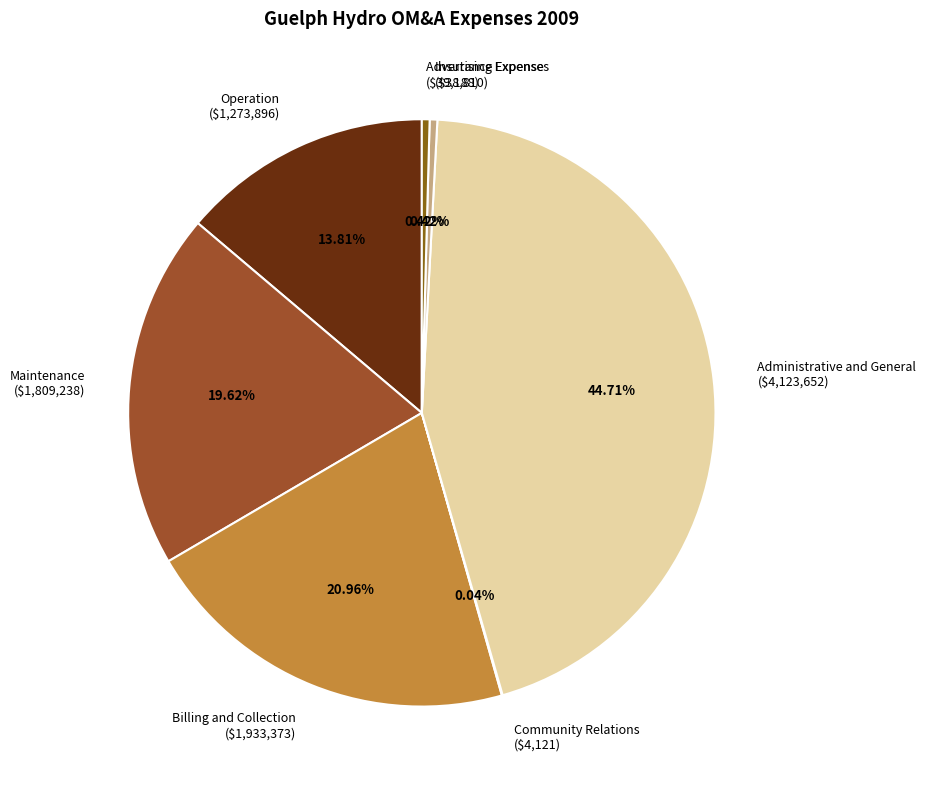

Is there any slice that represents more than half of the pie?

No